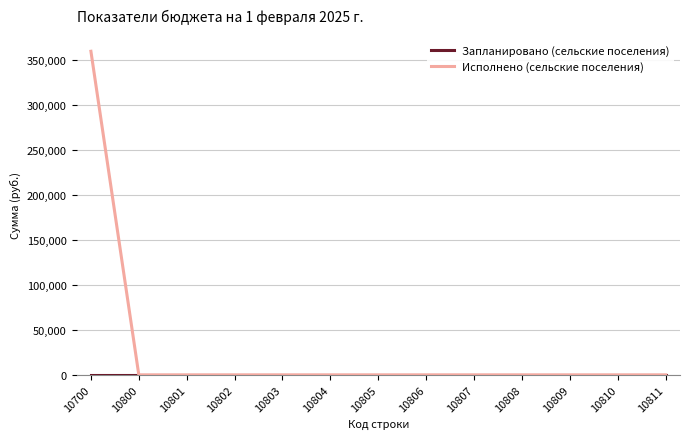

How many lines are shown in the chart?

2